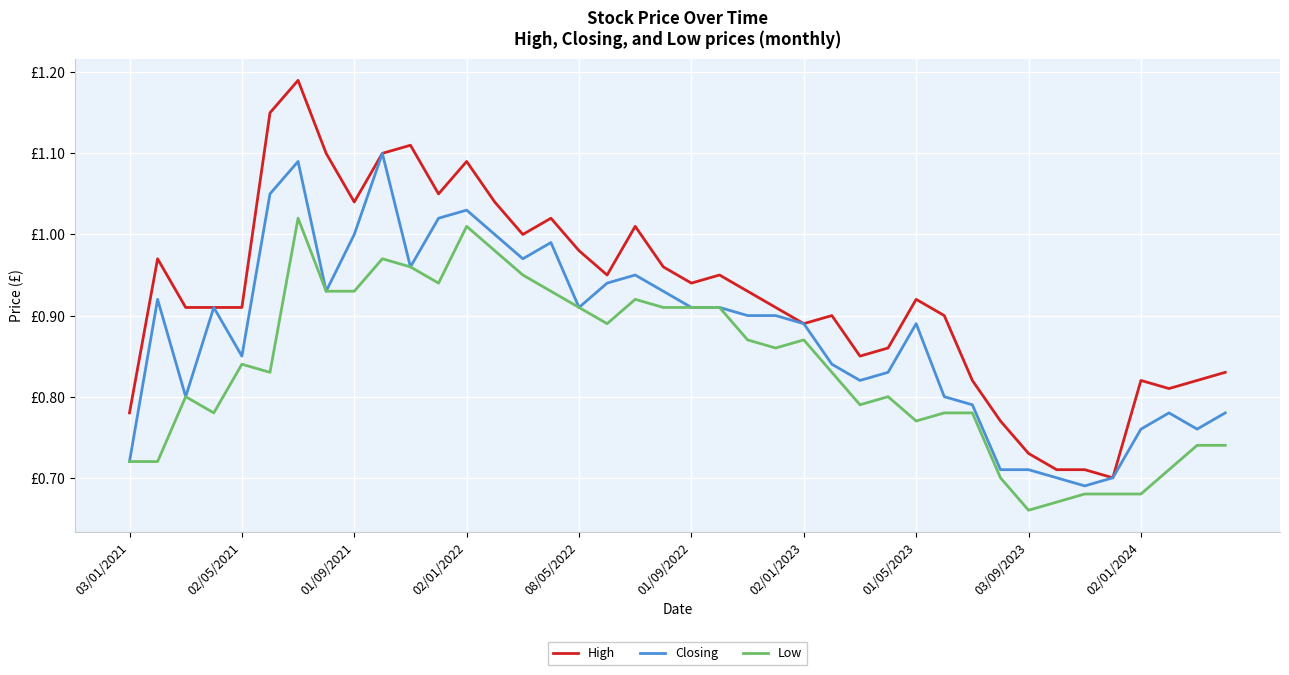

What is the difference between the maximum and minimum values in the High series?

0.5